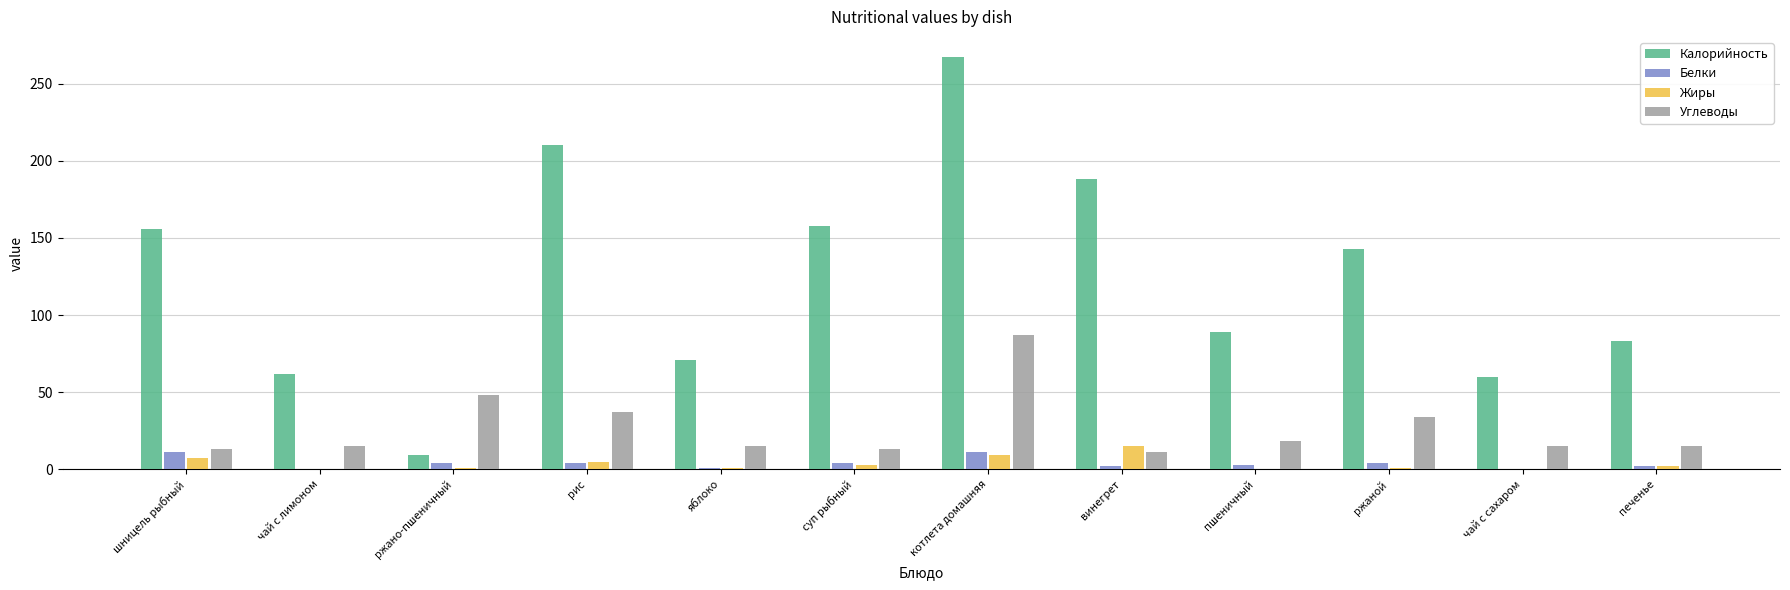

Which series has the largest total across all categories?

Калорийность